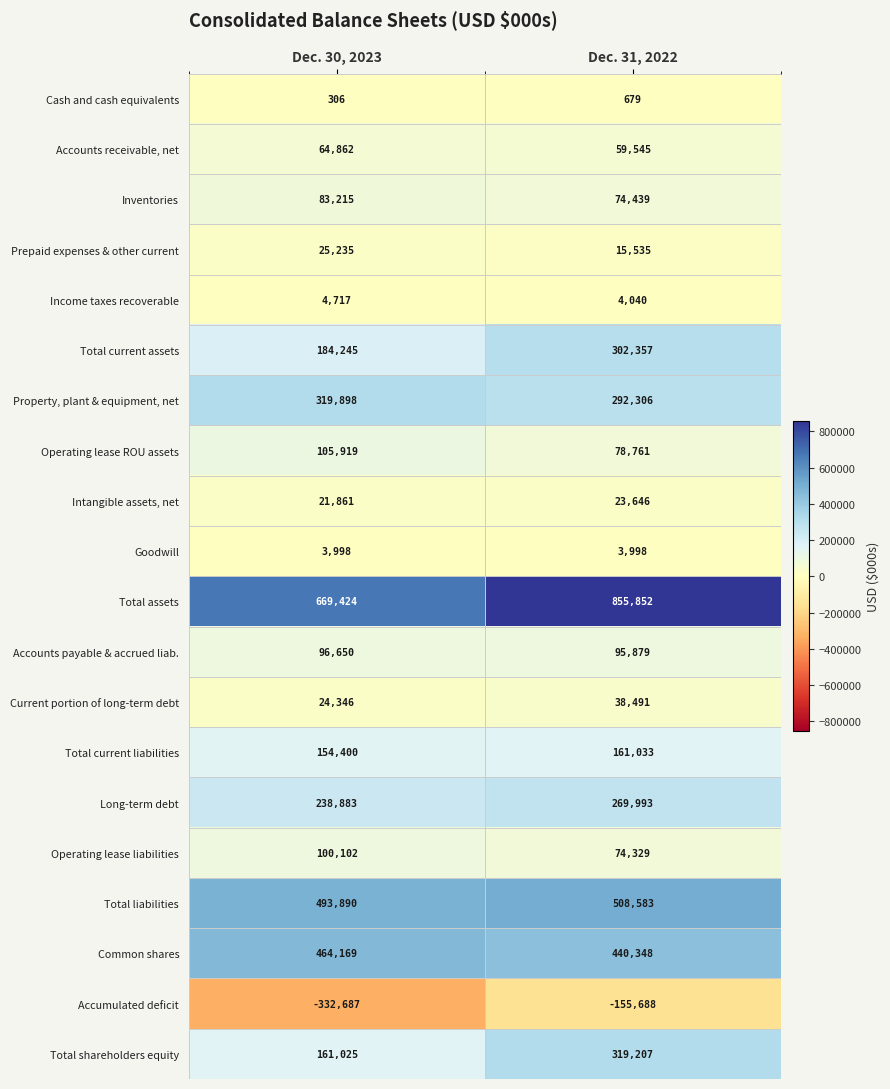

Which series has the largest total across all categories?

Total assets